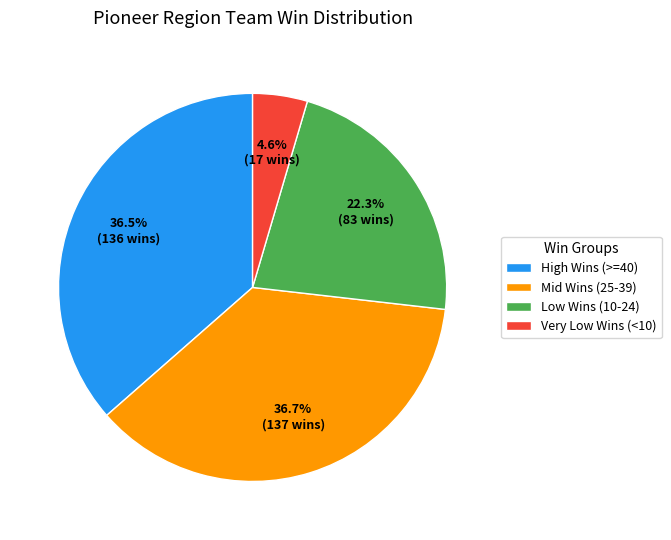

How many segments does this pie chart have?

4